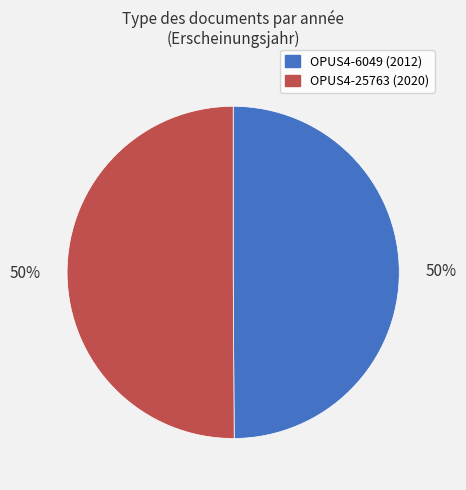

What is the ratio of the value at OPUS4-25763 (2020) to the value at OPUS4-6049 (2012)?

1.0